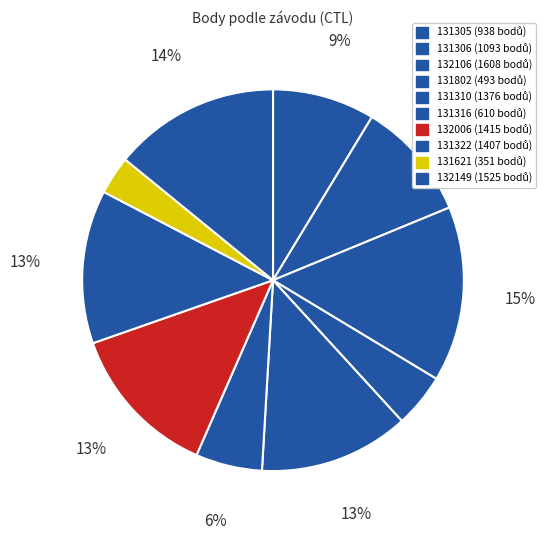

To the nearest percent, what percentage of the pie is 131802?

5%